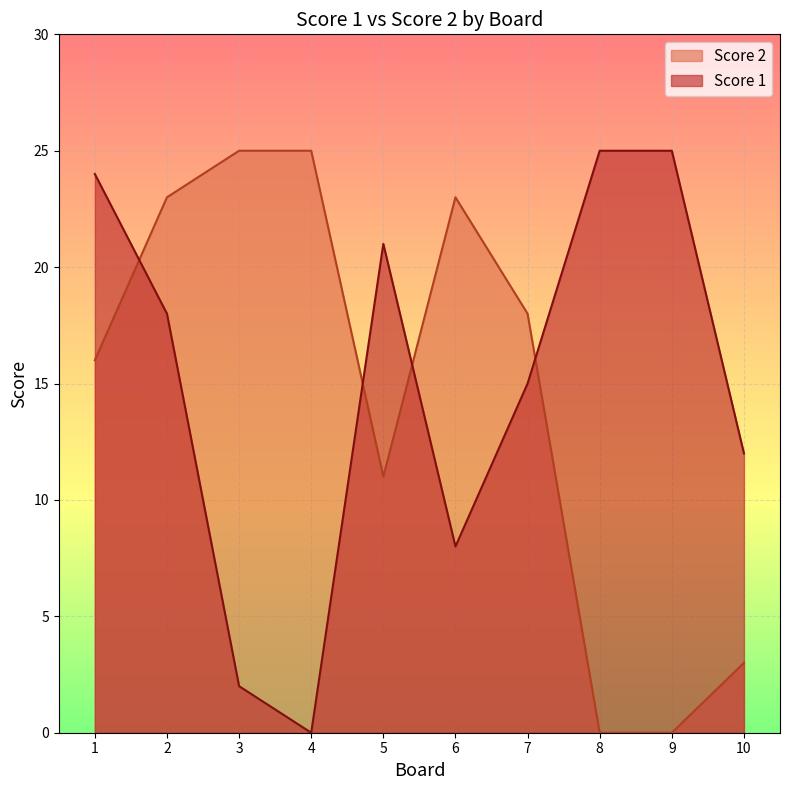

How many lines are shown in the chart?

2